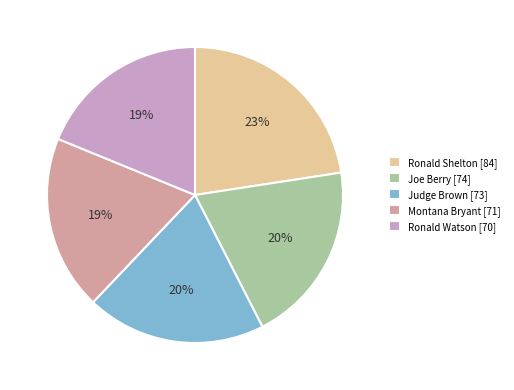

True or false: Judge Brown accounts for 20% of the total.

True